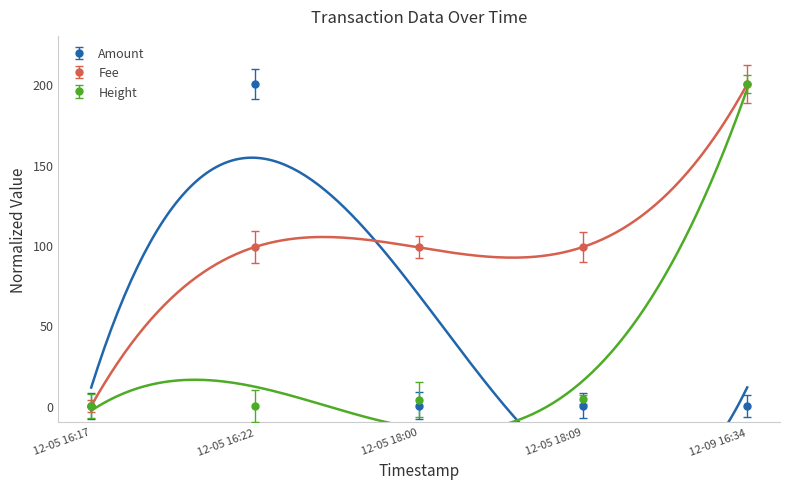

Is the value of Fee at 2021-12-05 16:17:50 greater than the value of Amount at 2021-12-05 18:09:16?

No